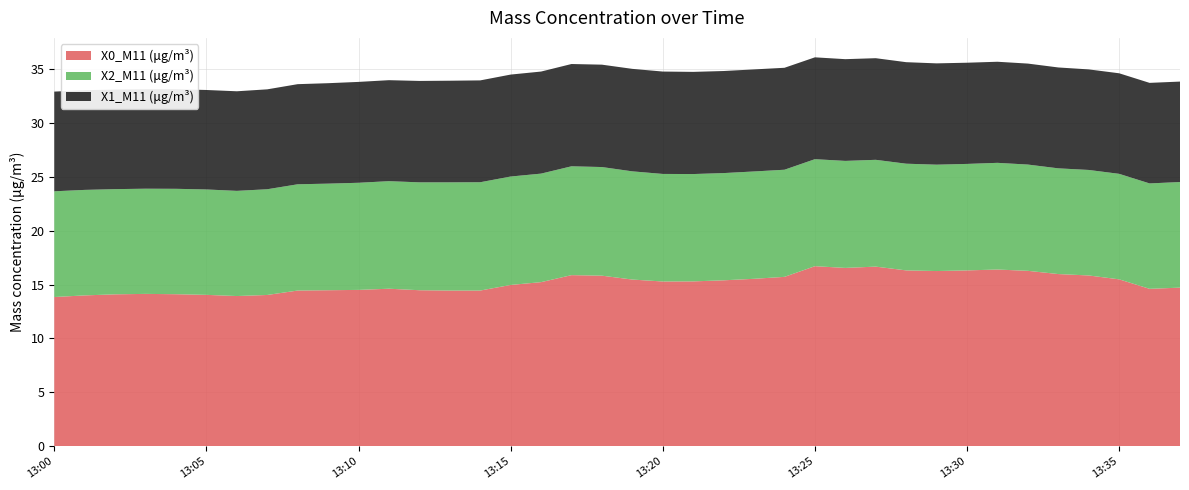

Reading left to right, what are all the values shown in this chart?

X0_M11 (μg/m³): 2022-02-25 13:00:00=13.8	2022-02-25 13:01:00=14.0	2022-02-25 13:02:00=14.1	2022-02-25 13:03:00=14.1	2022-02-25 13:04:00=14.1	2022-02-25 13:05:00=14.0	2022-02-25 13:06:00=13.9	2022-02-25 13:07:00=14.0	2022-02-25 13:08:00=14.4	2022-02-25 13:09:00=14.5	2022-02-25 13:10:00=14.5	2022-02-25 13:11:00=14.6	2022-02-25 13:12:00=14.5	2022-02-25 13:13:00=14.4	2022-02-25 13:14:00=14.4	2022-02-25 13:15:00=15.0	2022-02-25 13:16:00=15.2	2022-02-25 13:17:00=15.9	2022-02-25 13:18:00=15.8	2022-02-25 13:19:00=15.5	2022-02-25 13:20:00=15.3	2022-02-25 13:21:00=15.3	2022-02-25 13:22:00=15.4	2022-02-25 13:23:00=15.5	2022-02-25 13:24:00=15.7	2022-02-25 13:25:00=16.7	2022-02-25 13:26:00=16.5	2022-02-25 13:27:00=16.7	2022-02-25 13:28:00=16.3	2022-02-25 13:29:00=16.2	2022-02-25 13:30:00=16.3	2022-02-25 13:31:00=16.4	2022-02-25 13:32:00=16.3	2022-02-25 13:33:00=16.0	2022-02-25 13:34:00=15.8	2022-02-25 13:35:00=15.5	2022-02-25 13:36:00=14.6	2022-02-25 13:37:00=14.7
X2_M11 (μg/m³): 2022-02-25 13:00:00=9.8	2022-02-25 13:01:00=9.8	2022-02-25 13:02:00=9.8	2022-02-25 13:03:00=9.8	2022-02-25 13:04:00=9.8	2022-02-25 13:05:00=9.8	2022-02-25 13:06:00=9.8	2022-02-25 13:07:00=9.8	2022-02-25 13:08:00=9.9	2022-02-25 13:09:00=9.9	2022-02-25 13:10:00=9.9	2022-02-25 13:11:00=10.0	2022-02-25 13:12:00=10.0	2022-02-25 13:13:00=10.0	2022-02-25 13:14:00=10.1	2022-02-25 13:15:00=10.1	2022-02-25 13:16:00=10.1	2022-02-25 13:17:00=10.1	2022-02-25 13:18:00=10.1	2022-02-25 13:19:00=10.0	2022-02-25 13:20:00=10.0	2022-02-25 13:21:00=10.0	2022-02-25 13:22:00=9.9	2022-02-25 13:23:00=10.0	2022-02-25 13:24:00=9.9	2022-02-25 13:25:00=9.9	2022-02-25 13:26:00=9.9	2022-02-25 13:27:00=9.9	2022-02-25 13:28:00=9.9	2022-02-25 13:29:00=9.9	2022-02-25 13:30:00=9.9	2022-02-25 13:31:00=9.9	2022-02-25 13:32:00=9.9	2022-02-25 13:33:00=9.8	2022-02-25 13:34:00=9.8	2022-02-25 13:35:00=9.8	2022-02-25 13:36:00=9.8	2022-02-25 13:37:00=9.8
X1_M11 (μg/m³): 2022-02-25 13:00:00=9.2	2022-02-25 13:01:00=9.2	2022-02-25 13:02:00=9.2	2022-02-25 13:03:00=9.2	2022-02-25 13:04:00=9.2	2022-02-25 13:05:00=9.2	2022-02-25 13:06:00=9.2	2022-02-25 13:07:00=9.3	2022-02-25 13:08:00=9.3	2022-02-25 13:09:00=9.3	2022-02-25 13:10:00=9.4	2022-02-25 13:11:00=9.4	2022-02-25 13:12:00=9.4	2022-02-25 13:13:00=9.4	2022-02-25 13:14:00=9.4	2022-02-25 13:15:00=9.5	2022-02-25 13:16:00=9.5	2022-02-25 13:17:00=9.5	2022-02-25 13:18:00=9.5	2022-02-25 13:19:00=9.5	2022-02-25 13:20:00=9.5	2022-02-25 13:21:00=9.5	2022-02-25 13:22:00=9.5	2022-02-25 13:23:00=9.5	2022-02-25 13:24:00=9.5	2022-02-25 13:25:00=9.4	2022-02-25 13:26:00=9.4	2022-02-25 13:27:00=9.4	2022-02-25 13:28:00=9.4	2022-02-25 13:29:00=9.4	2022-02-25 13:30:00=9.4	2022-02-25 13:31:00=9.4	2022-02-25 13:32:00=9.4	2022-02-25 13:33:00=9.4	2022-02-25 13:34:00=9.3	2022-02-25 13:35:00=9.3	2022-02-25 13:36:00=9.3	2022-02-25 13:37:00=9.3